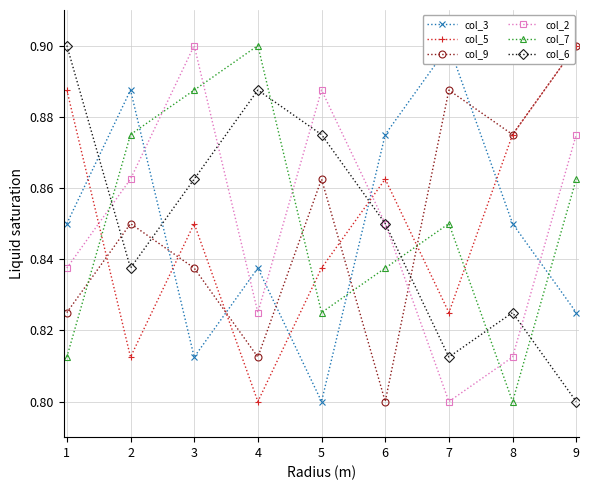

How many intersections are there between col_6 and col_2?

4